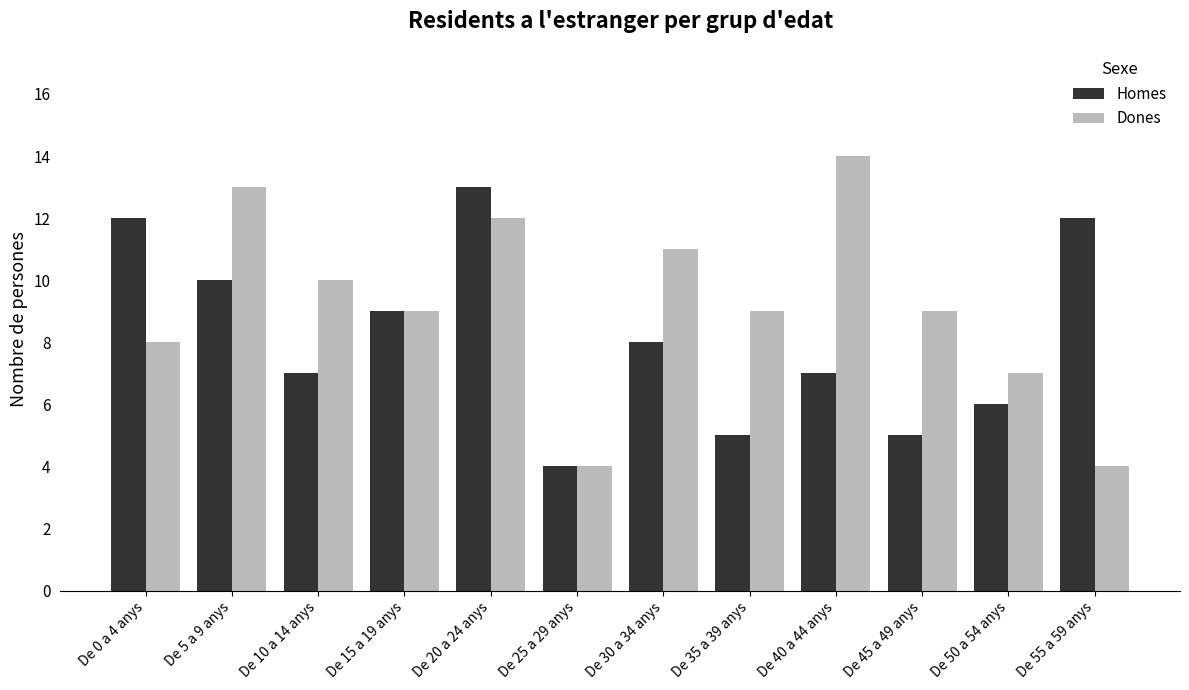

Rank the series at De 10 a 14 anys from highest to lowest value.

Dones, Homes